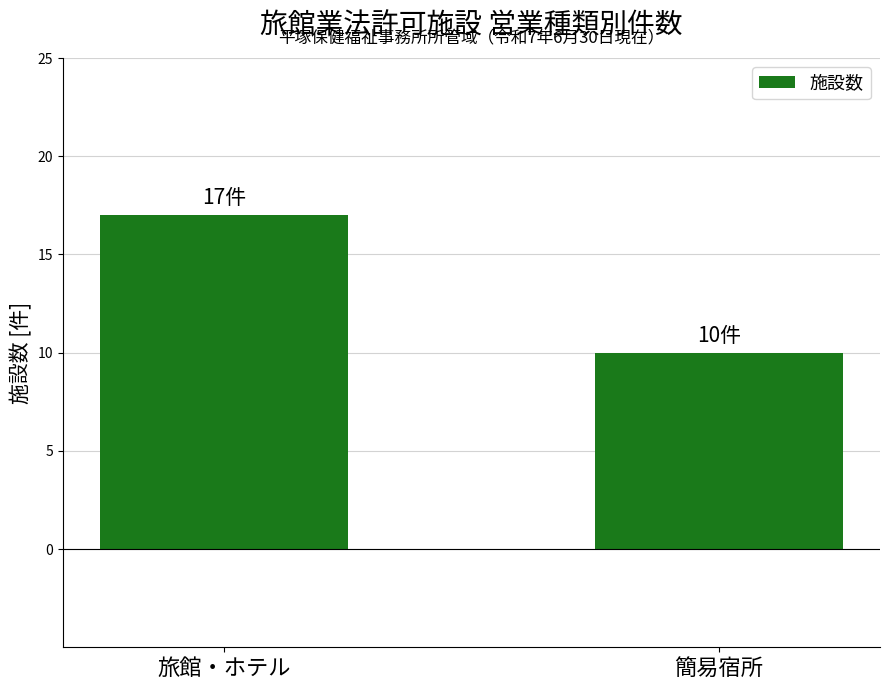

Is it true that the value at 旅館・ホテル is 17?

True